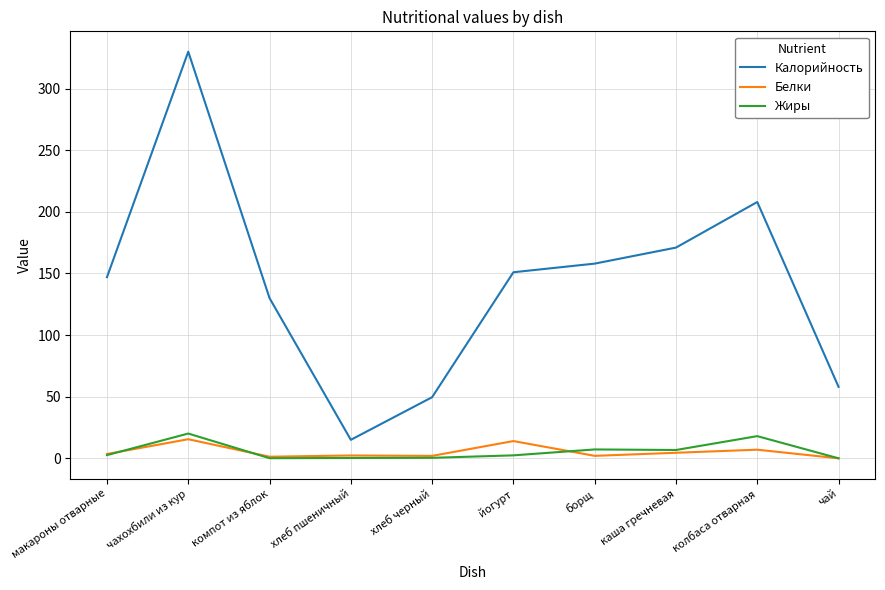

Read the Калорийность value at чахохбили из кур.

330.0